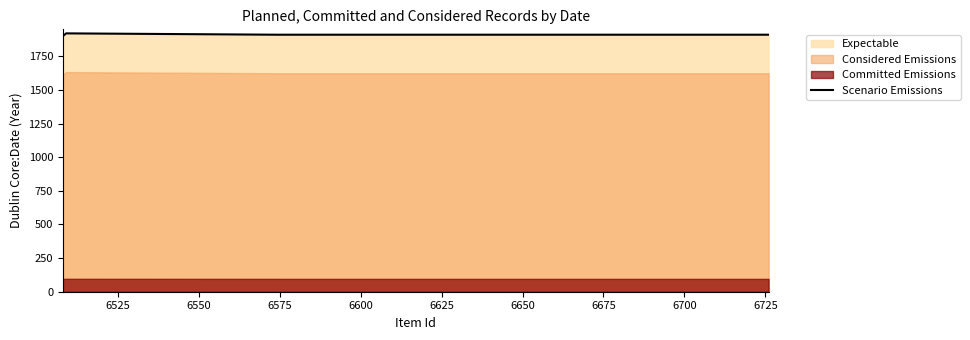

What is the value of the 2nd point from the left?

1920